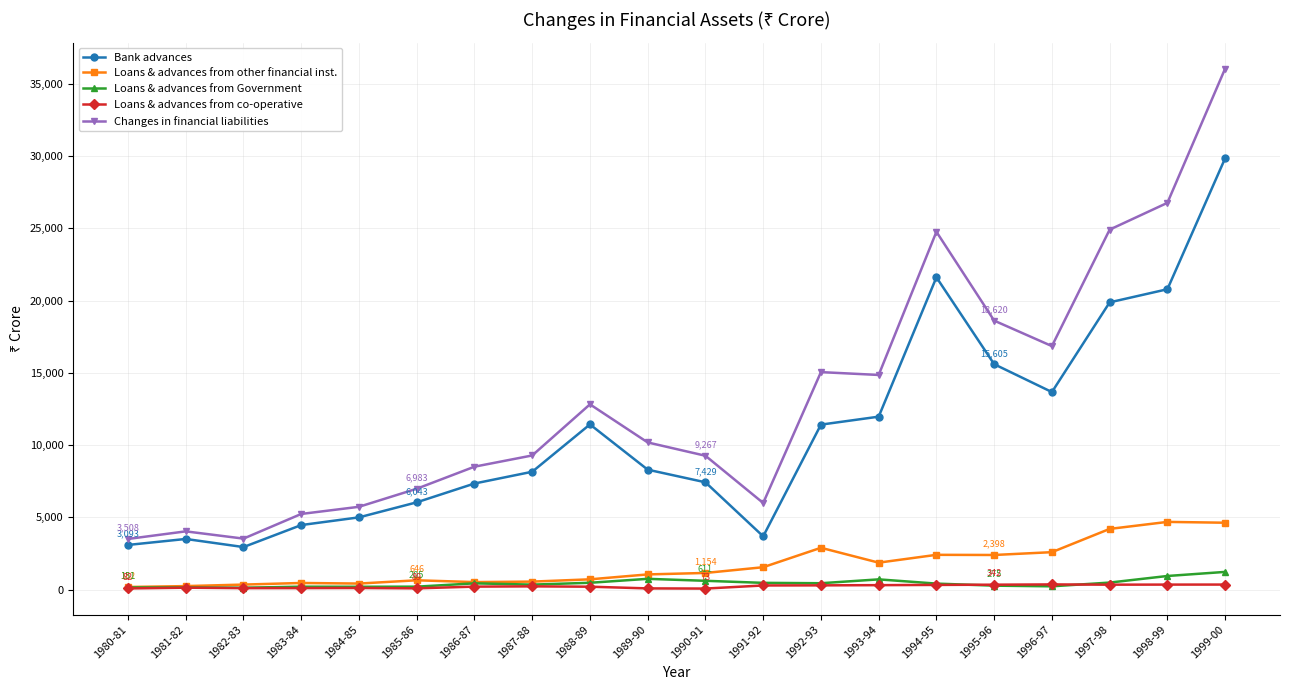

True or false: Bank advances has more than 1 interior local peaks.

True